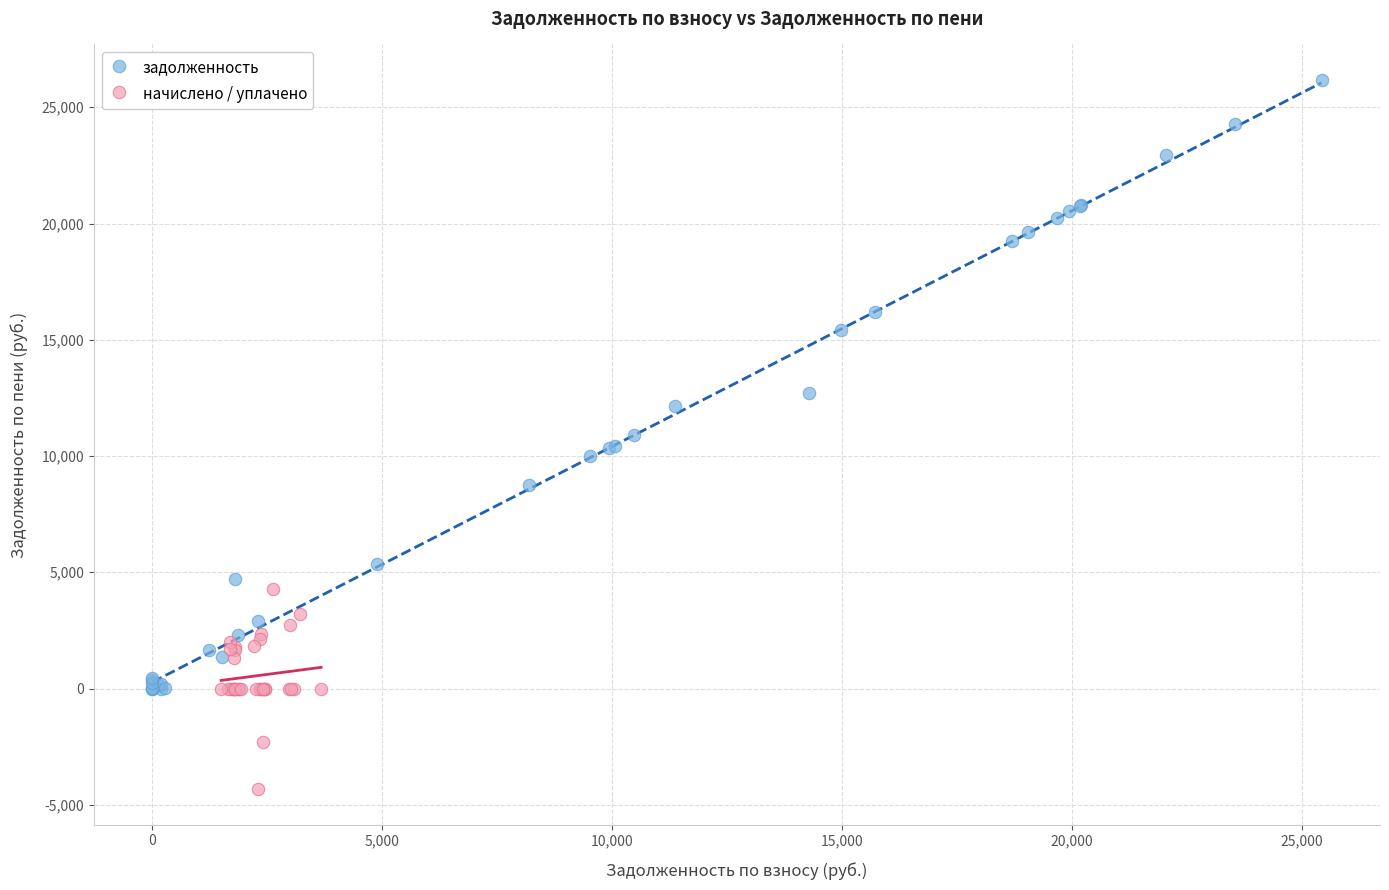

What are all the series names shown in the legend?

задолженность, начислено / уплачено